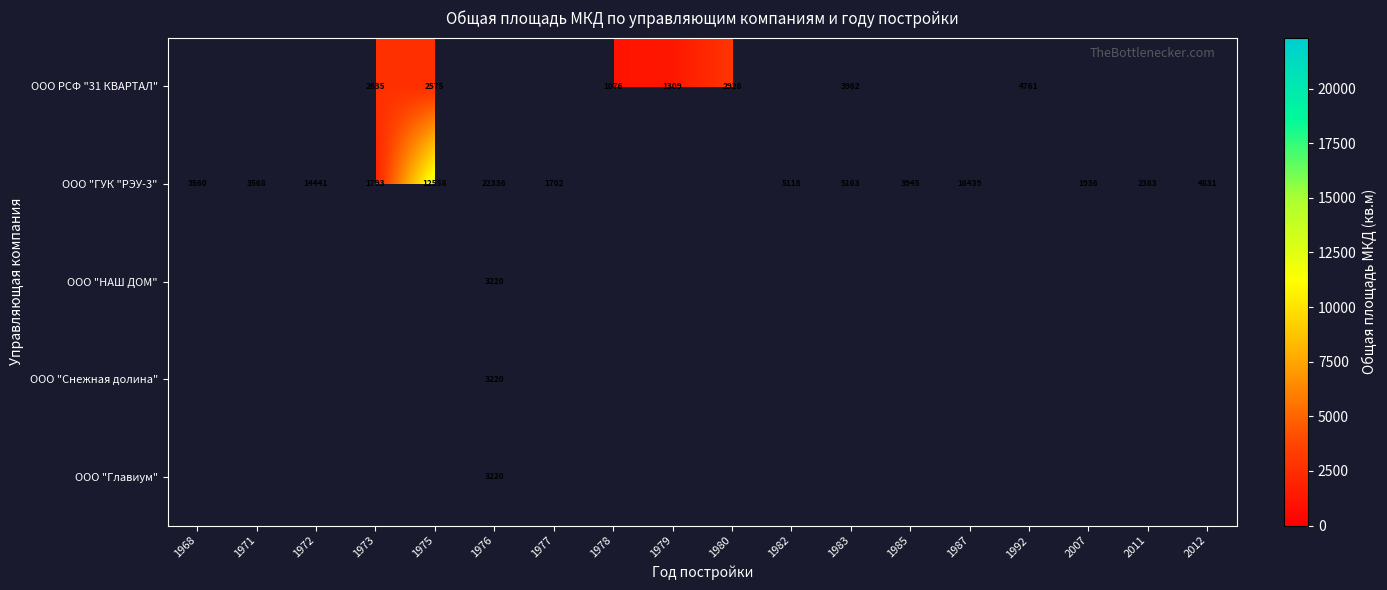

The value of ООО "ГУК "РЭУ-3" at 1975 is 7270.6. True or false?

False